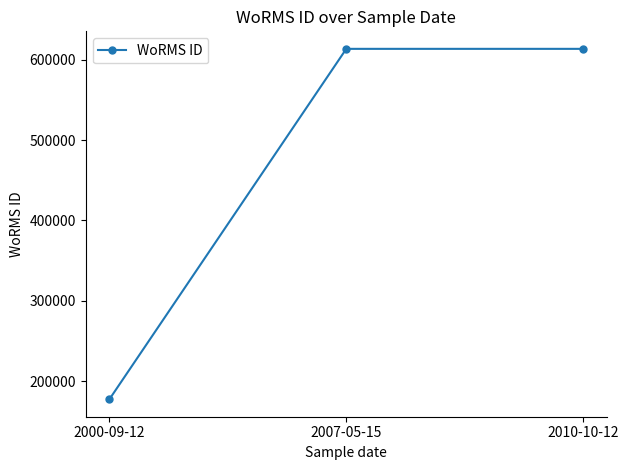

What position from the left is 2000-09-12?

1